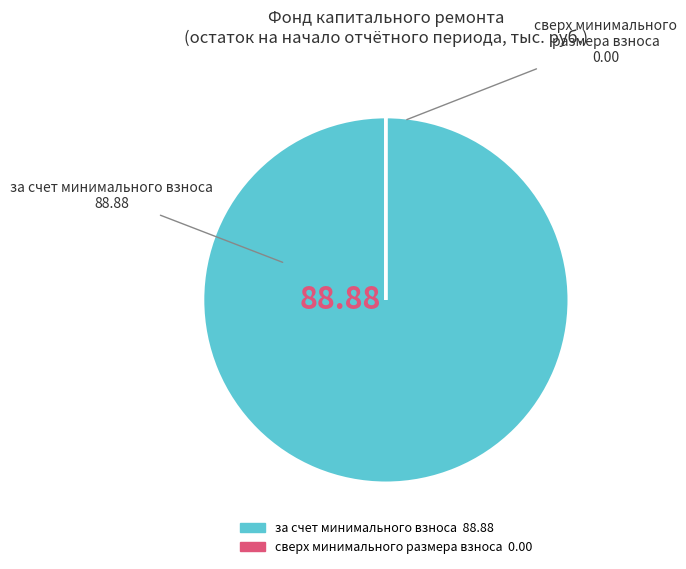

Which slice is the largest?

за счет минимального взноса